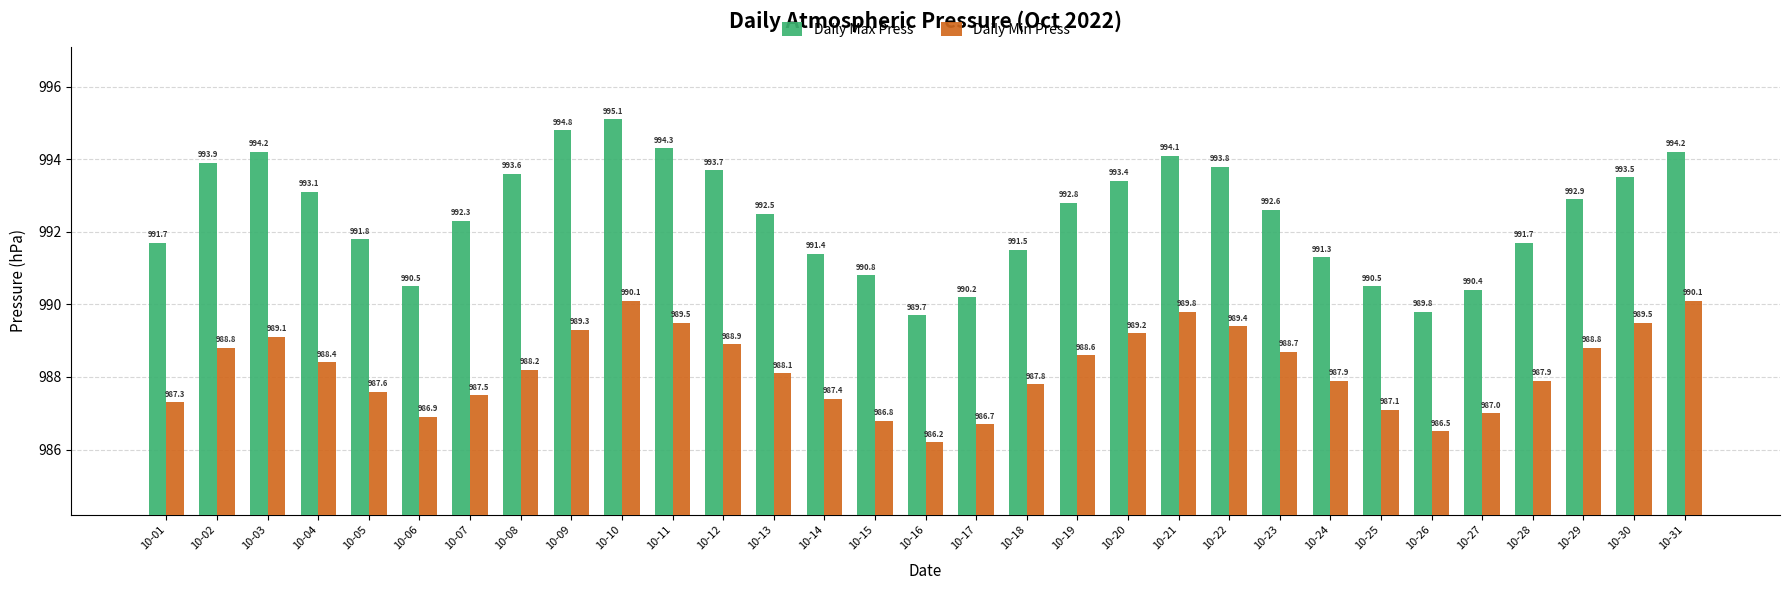

Is it true that Daily Max Press equals 991.5 at 10-18?

True